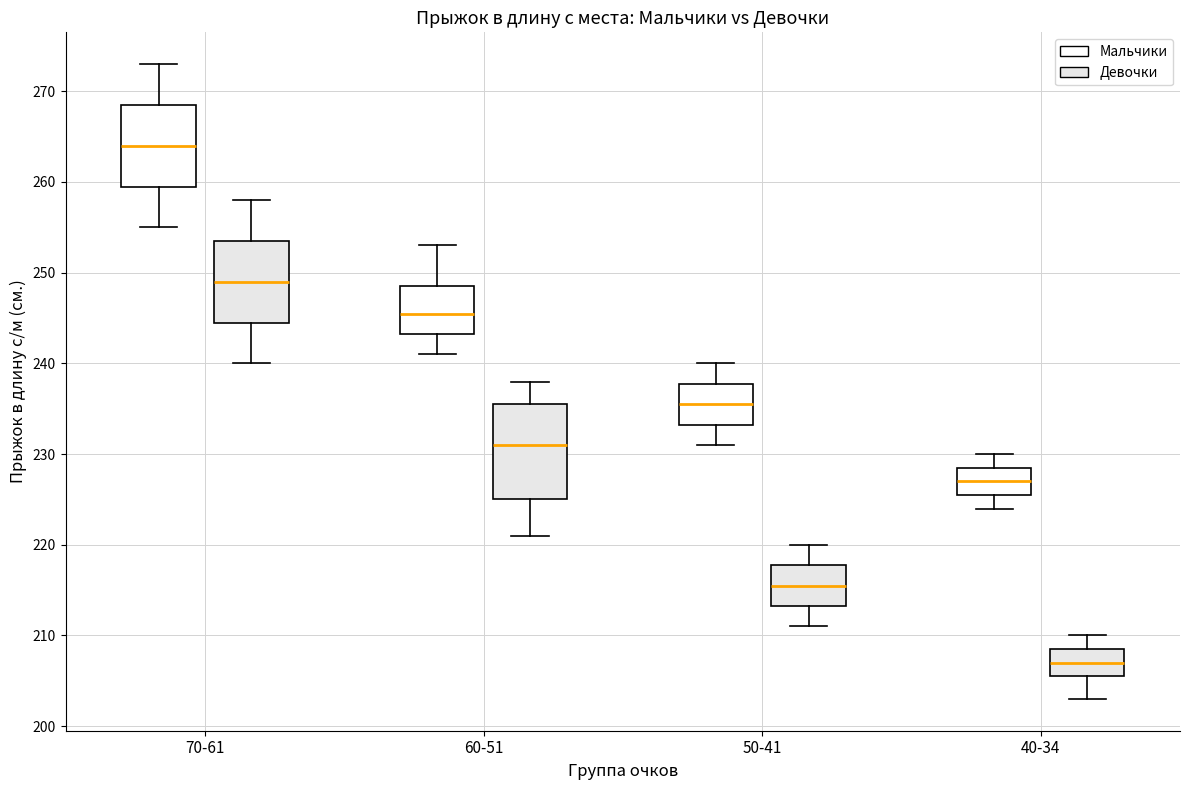

Which box is the tallest, from its lower edge to its upper edge?

60-51 (Девочки)